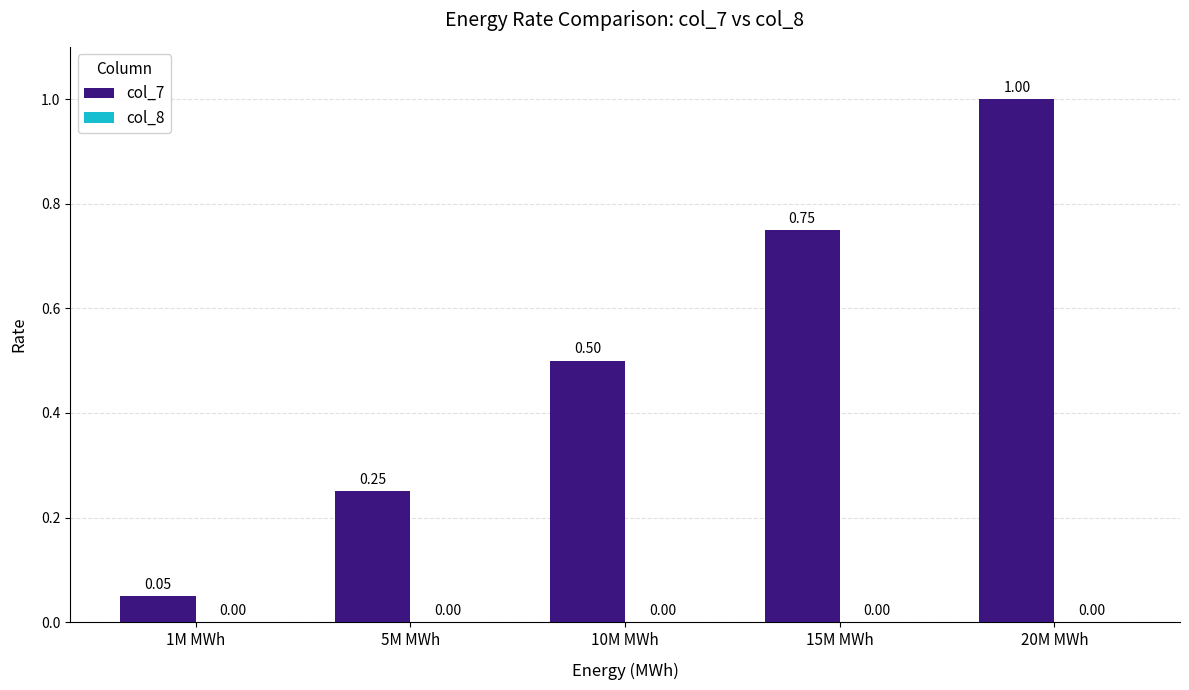

Which label corresponds to the largest value in the chart?

20M MWh